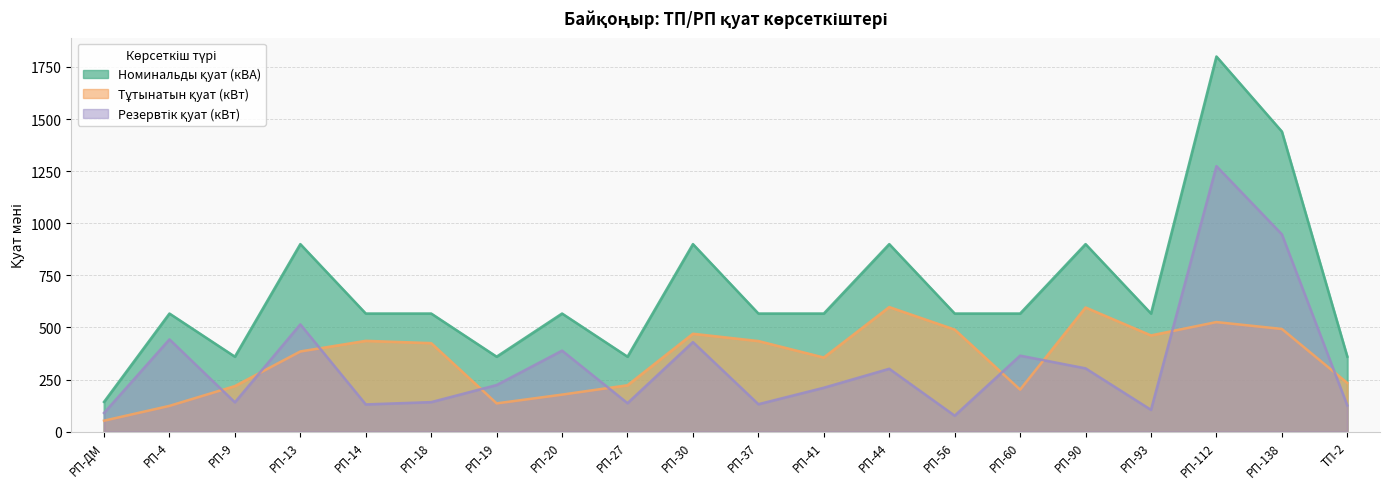

Is the value of Номинальды қуат (кВА) at РП-18 greater than the value of Резервтік қуат (кВт) at РП-ДМ?

Yes